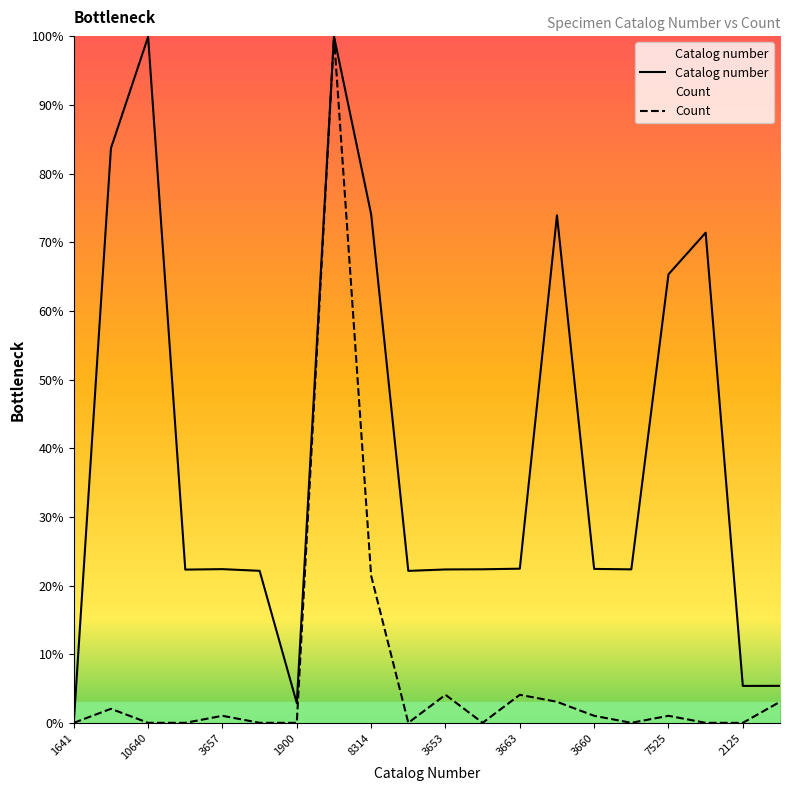

In Count, how many points are higher than both neighbors (excluding endpoints)?

6